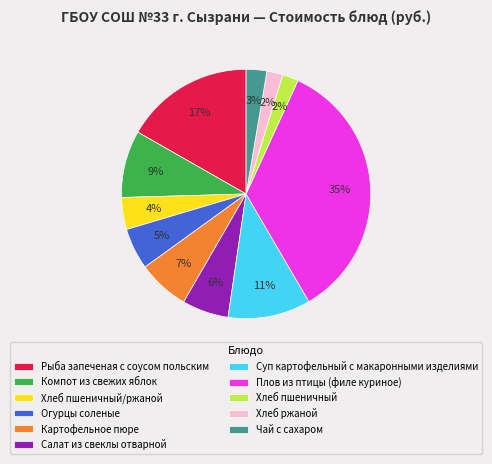

Between Огурцы соленые and Плов из птицы (филе куриное), which is larger?

Плов из птицы (филе куриное)